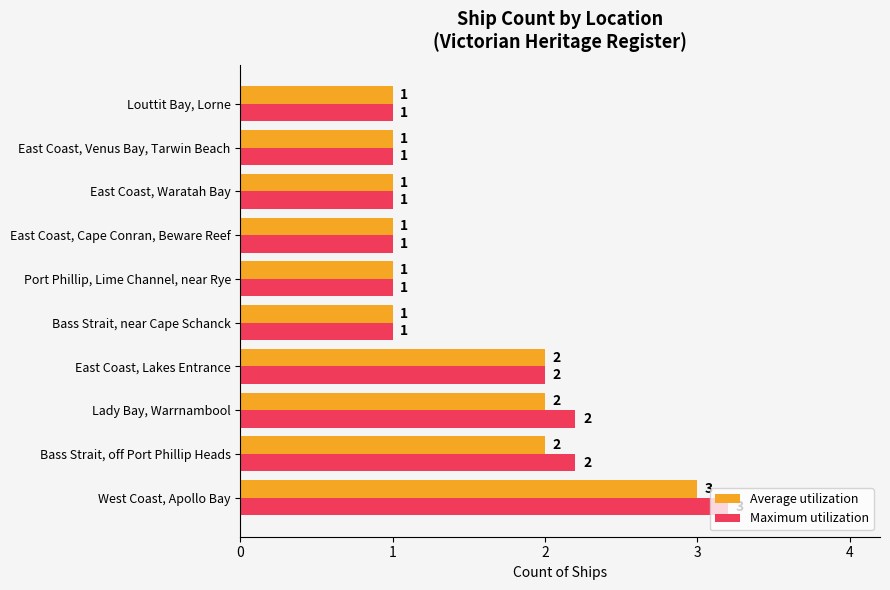

At which category is the sum across all series the highest?

West Coast, Apollo Bay